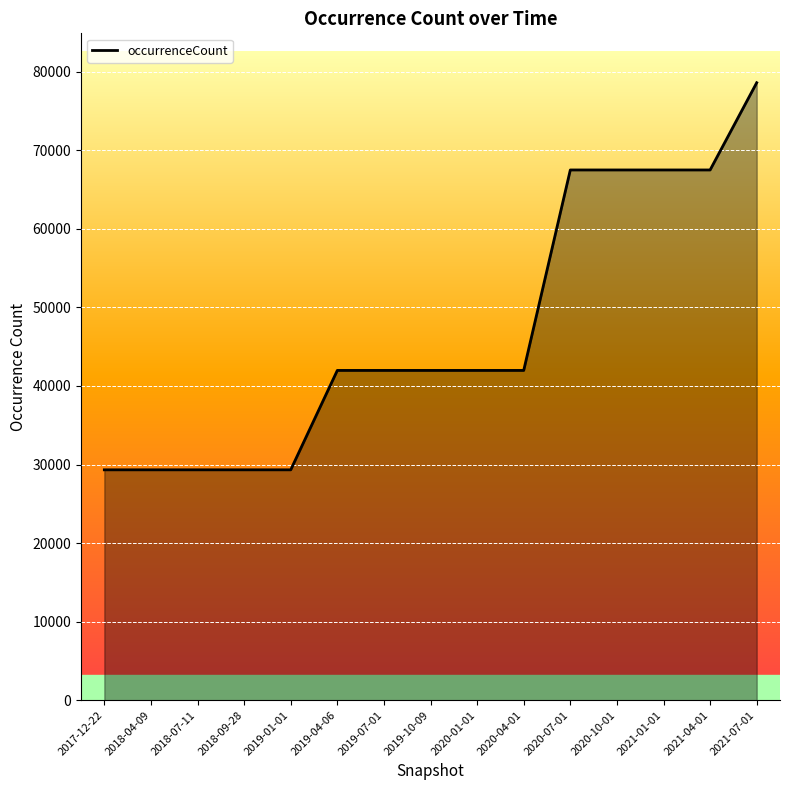

What is the change in value from 2019-07-01 to 2021-04-01?

+25520